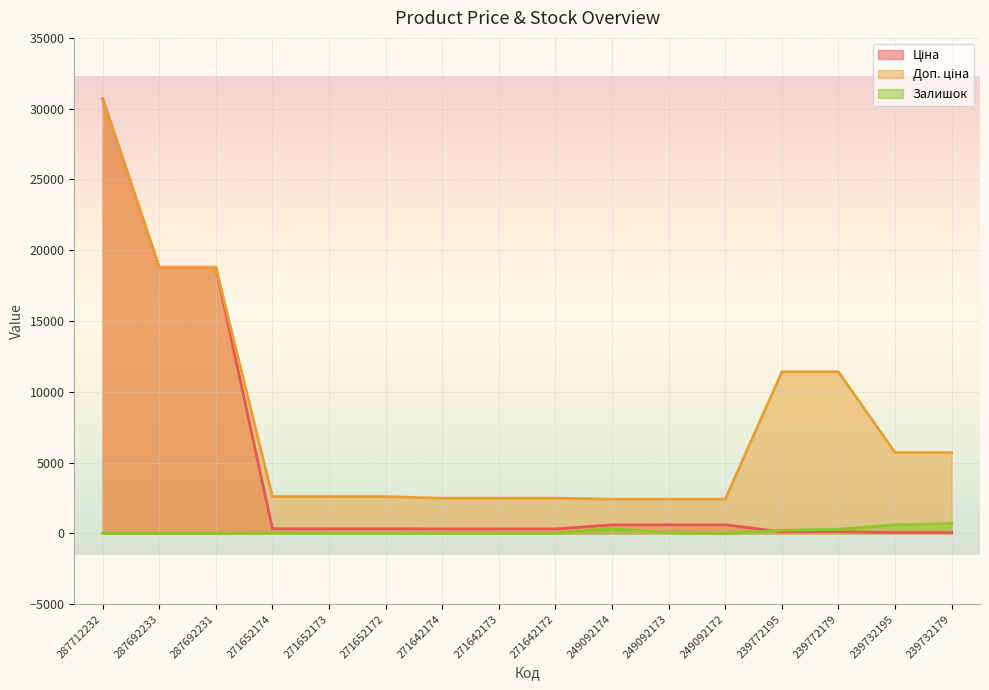

True or false: Ціна has more than 0 points higher than both neighbors.

False